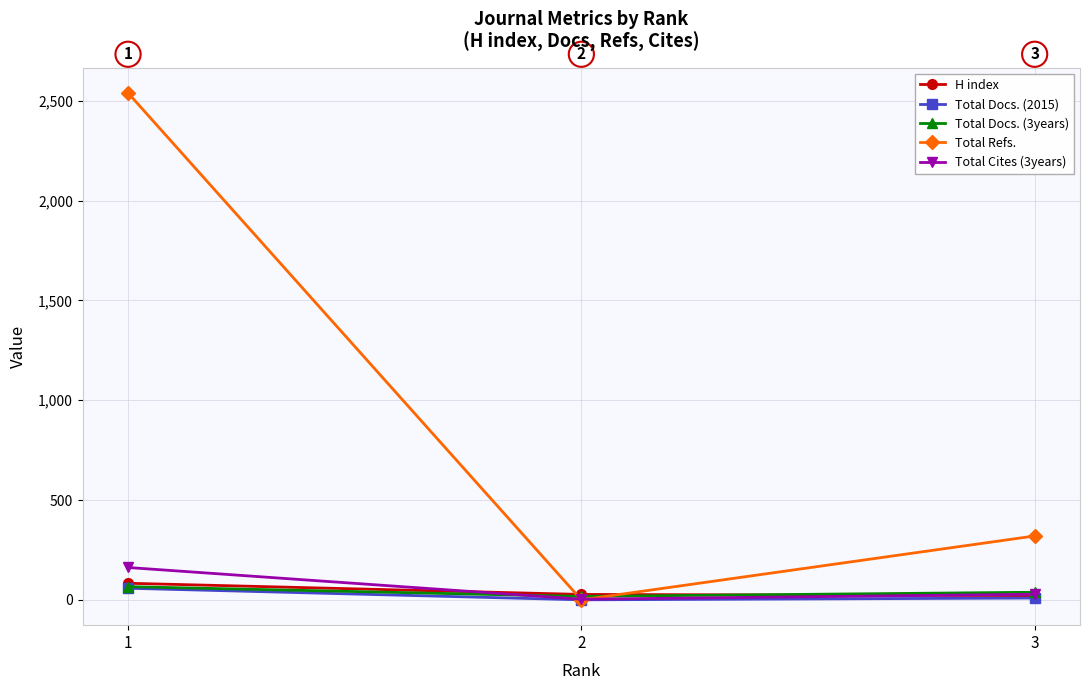

Does the chart have visible grid lines?

Yes